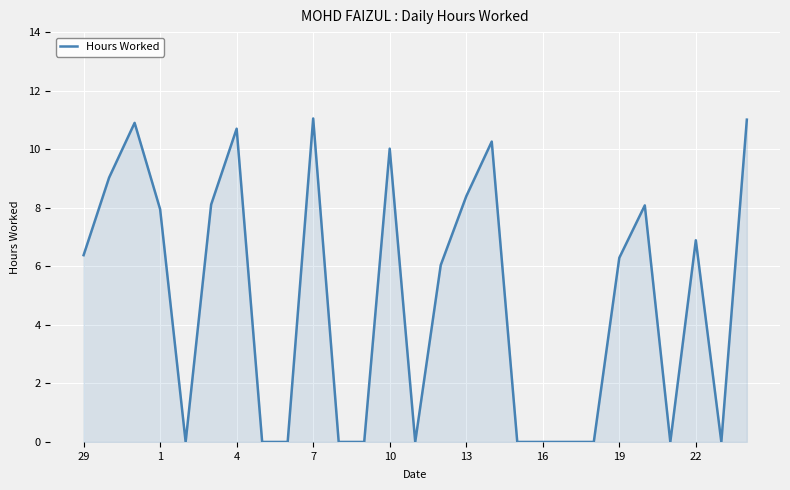

What is the sum of all values?

131.1